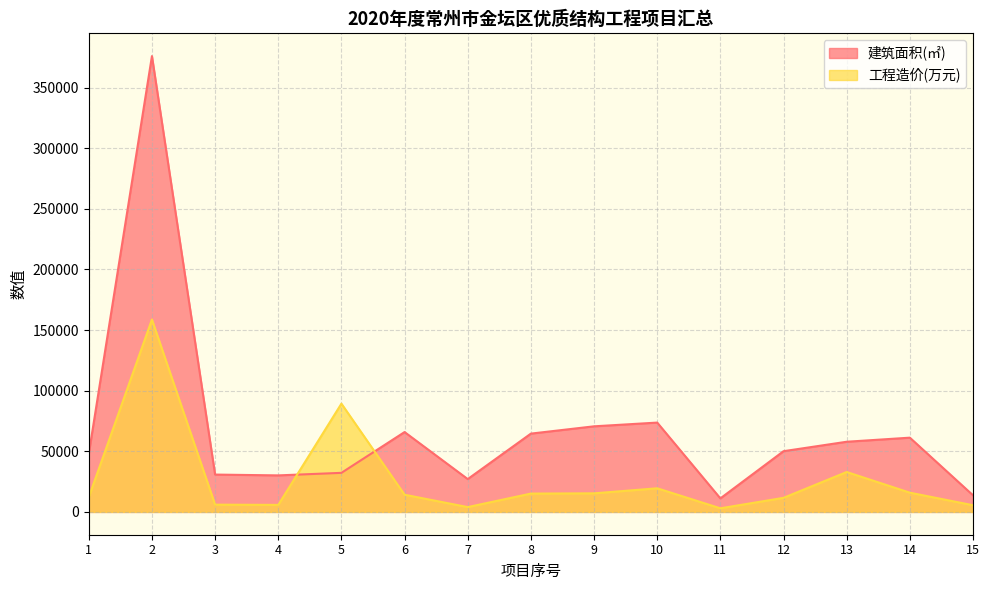

What is the highest value of the 工程造价(万元) series?

158721